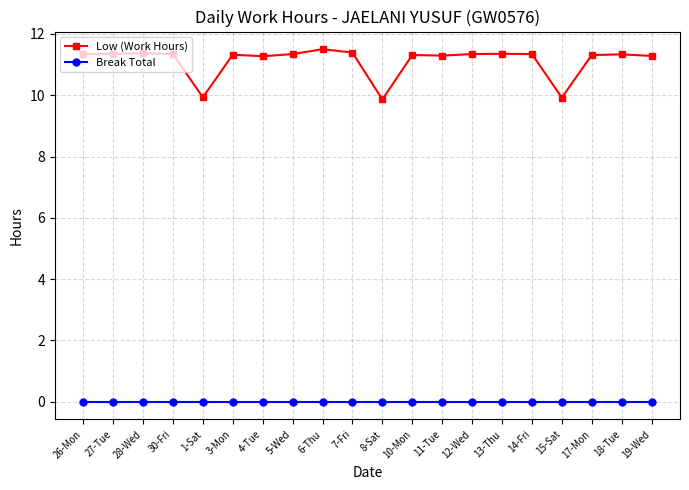

List the series in order of their peak value, lowest first.

Break Total, Low (Work Hours)